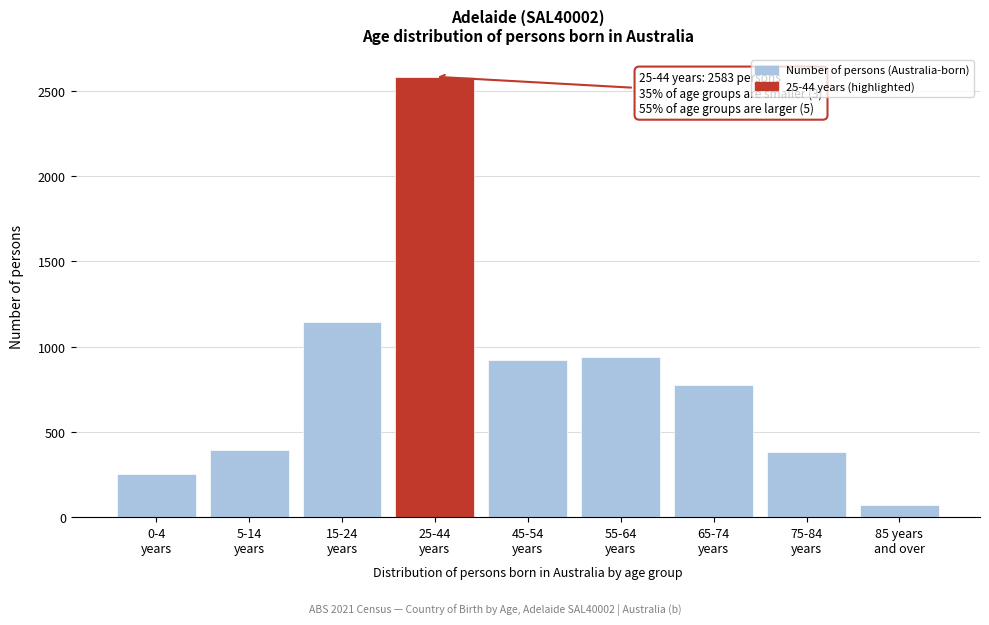

Reading left to right, list all the values displayed in this chart.

255	393	1145	2583	922	940	777	382	73